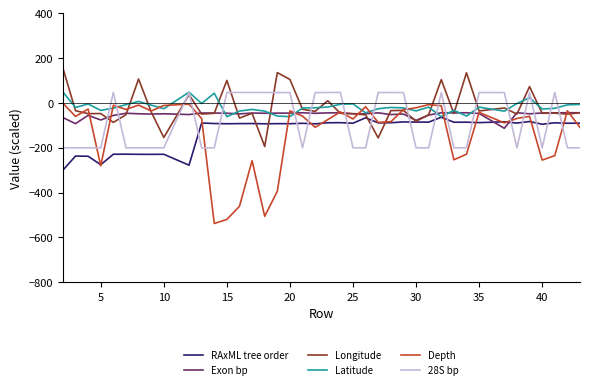

What is the smallest value displayed?

-537.7